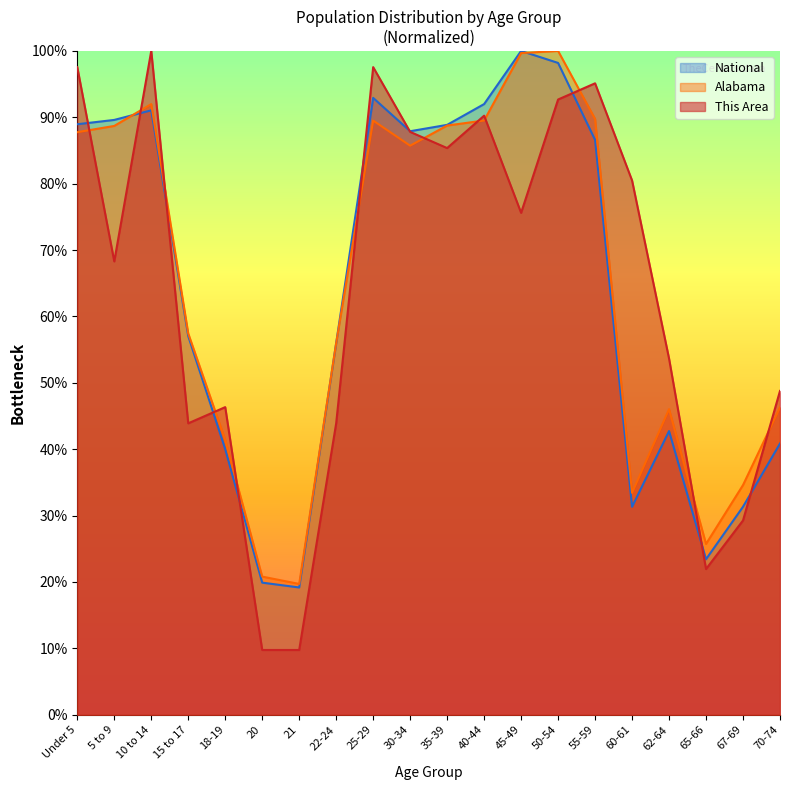

What are all the series names shown in the legend?

National, Alabama, This Area